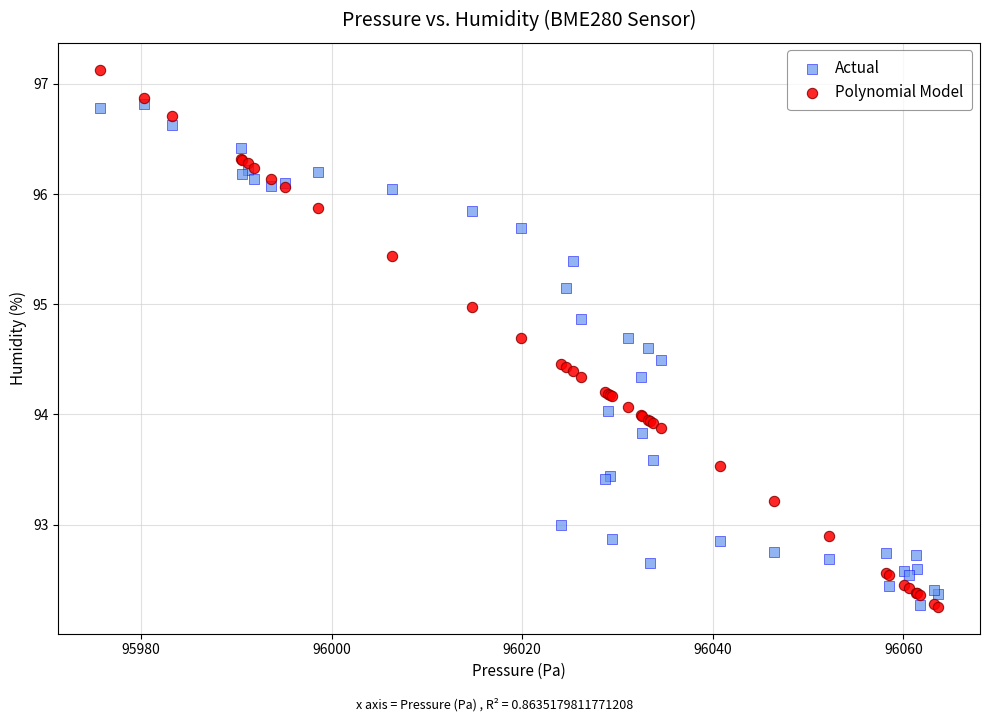

Which series has the largest Y range (max minus min)?

Polynomial Model